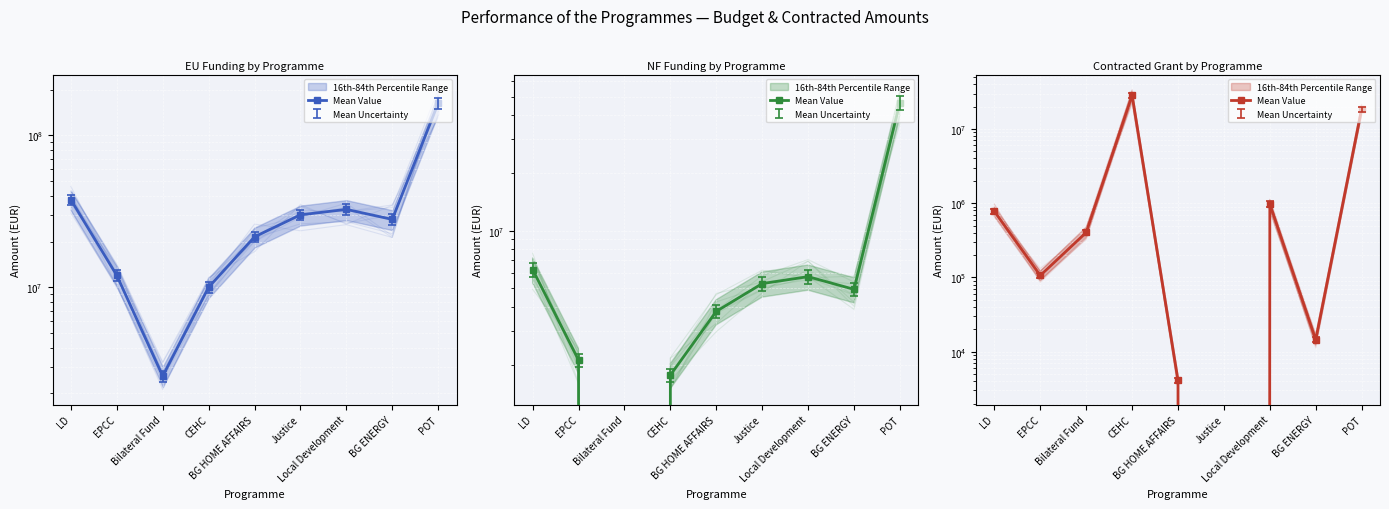

Reading left to right, list all the values displayed in this chart.

LD=775887.2	EPCC=106220.9	Bilateral Fund=403920.6	CEHC=28416350.6	BG HOME AFFAIRS=4095.4	Justice=0.0	Local Development=976567.5	BG ENERGY=14469.6	POT=18557146.5